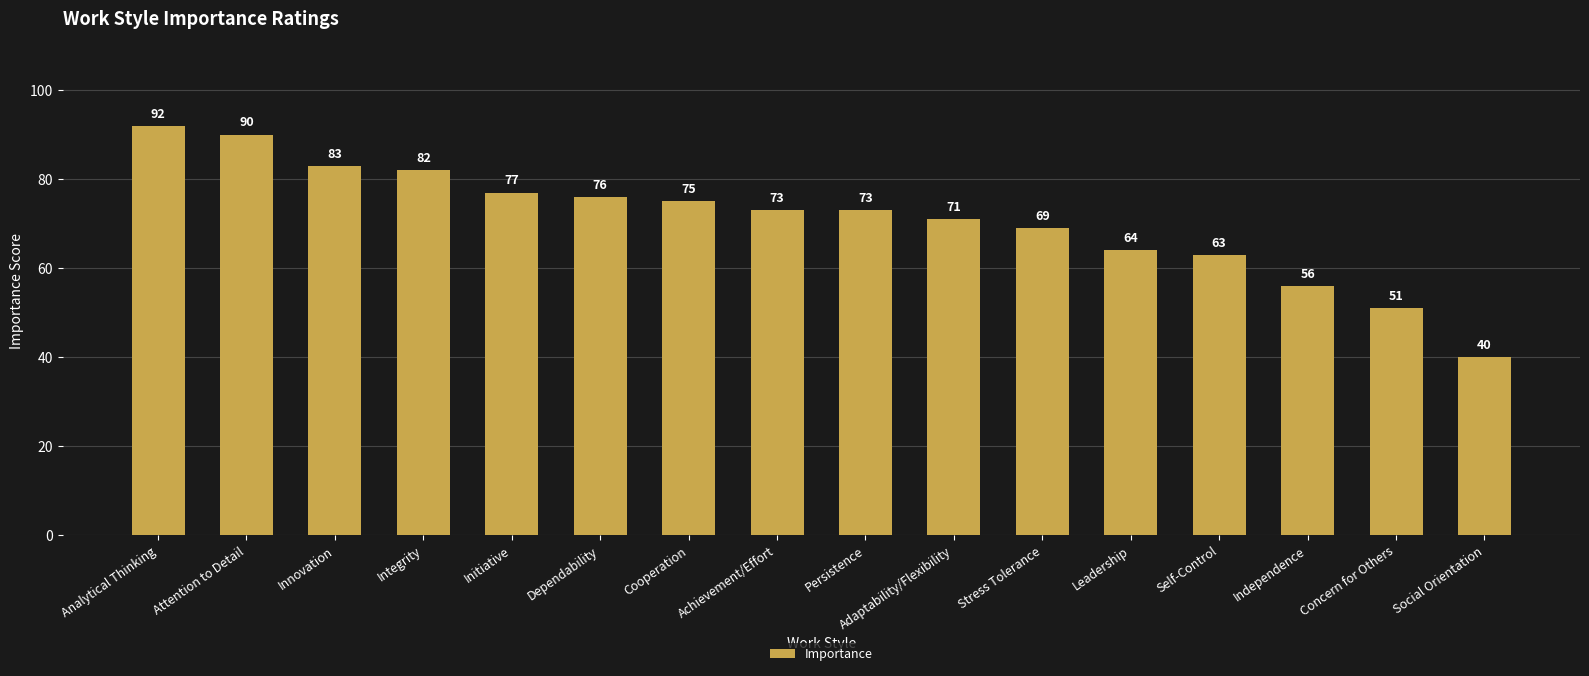

What is the change in value from Integrity to Leadership?

-18